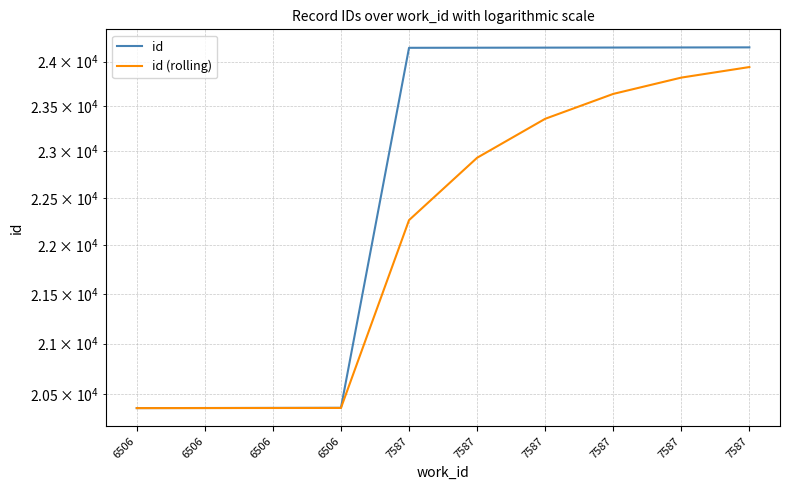

Reading right to left, what are all the values shown in this chart?

id: 7587=24163.0	7587=24162.0	7587=24161.0	7587=24160.0	7587=24159.0	7587=24158.0	6506=20370.0	6506=20369.0	6506=20368.0	6506=20367.0
id (rolling): 7587=23938.8	7587=23819.4	7587=23636.0	7587=23359.0	7587=22931.6	7587=22264.0	6506=20368.5	6506=20368.0	6506=20367.5	6506=20367.0